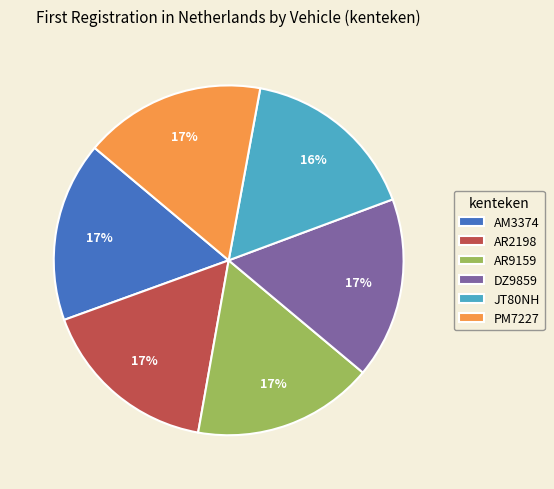

Does AM3374 represent more than half of the total?

No